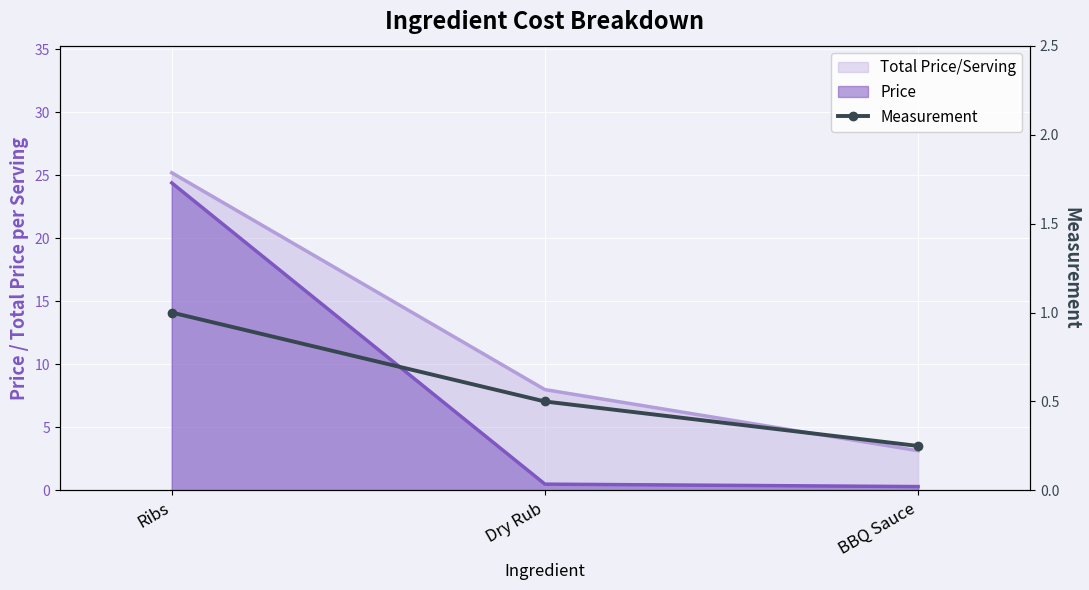

What is the approximate value at BBQ Sauce?

0.2